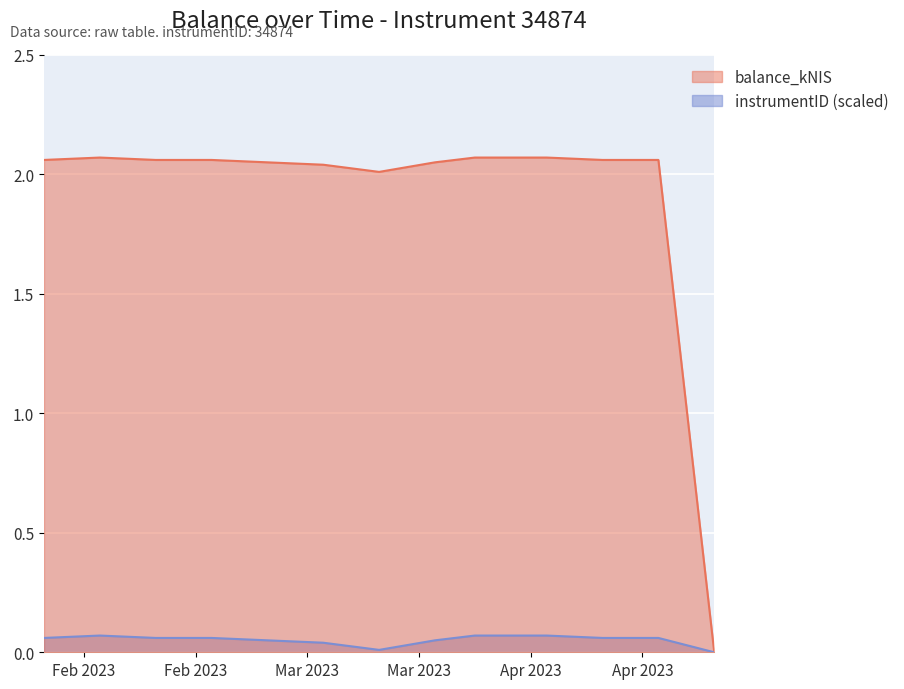

The balance_kNIS series shows 3.2 at 2023-04-13. True or false?

False